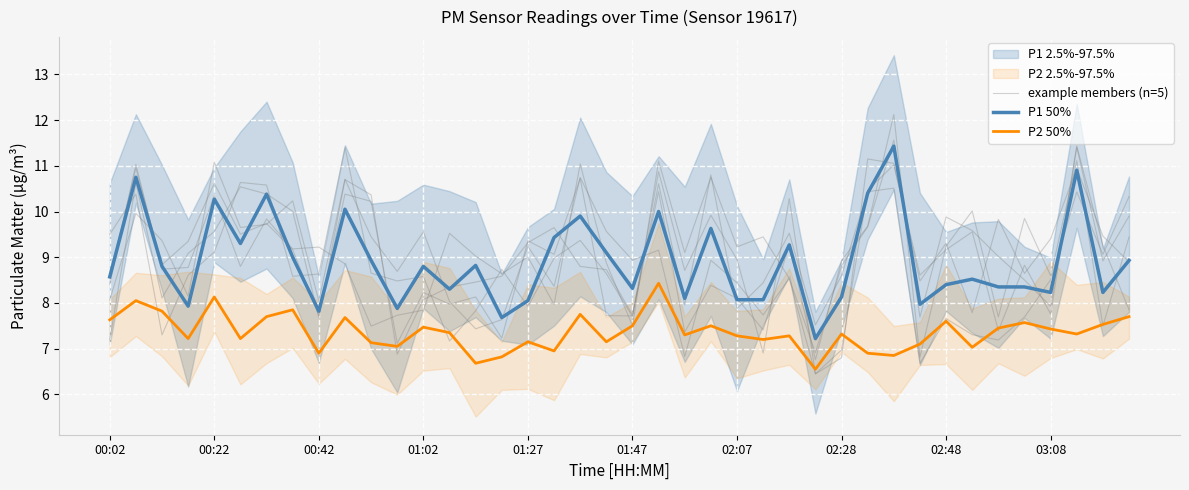

List the labels in order of P1 50% value, largest first.

30, 37, 00:22, 29, 02:07, 01:27, 03:08, 21, 18, 23, 17, 01:47, 26, 19, 02:28, 10, 39, 14, 00:42, 12, 00:02, 33, 32, 34, 35, 20, 13, 36, 38, 28, 22, 24, 25, 16, 31, 01:02, 11, 02:48, 15, 27